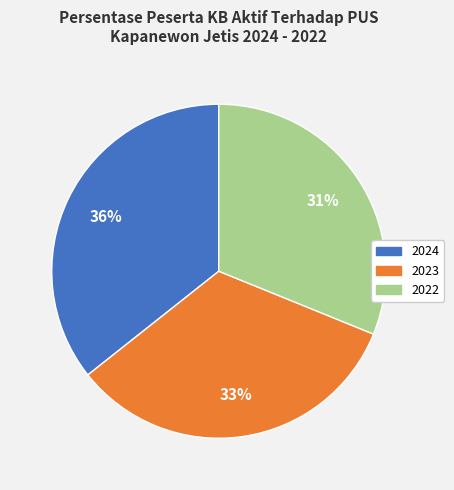

How many slices are in this pie chart?

3